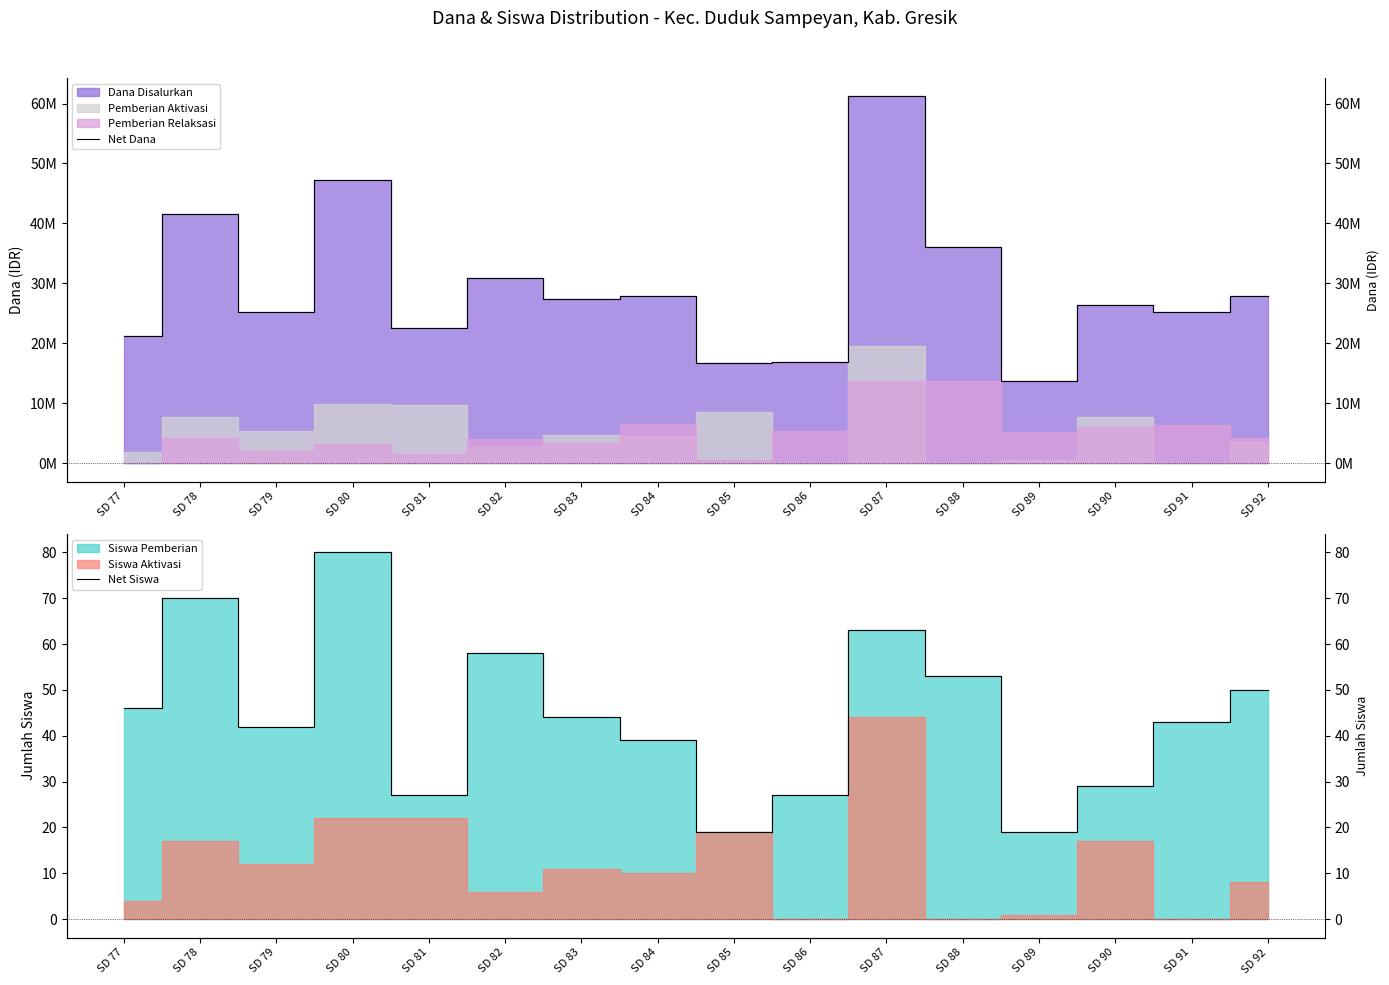

What is the total value across all series at SD 80?

47250080